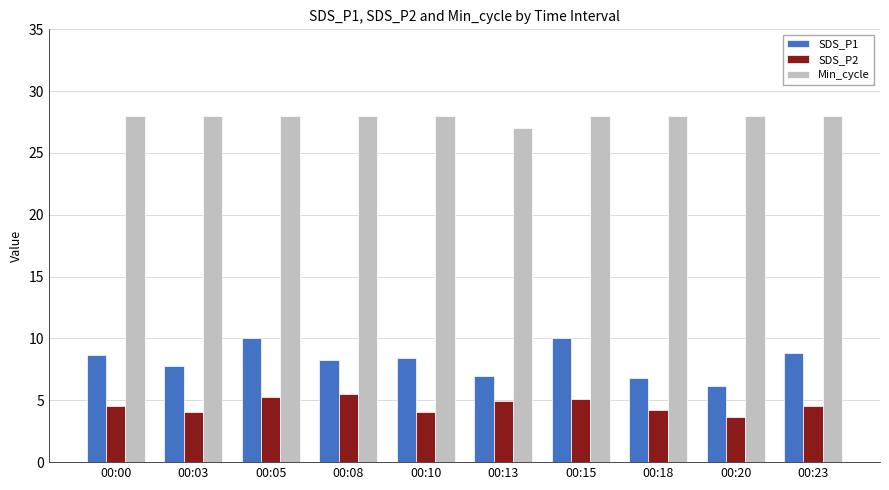

At 00:18, list the series in order from smallest to largest.

SDS_P2, SDS_P1, Min_cycle